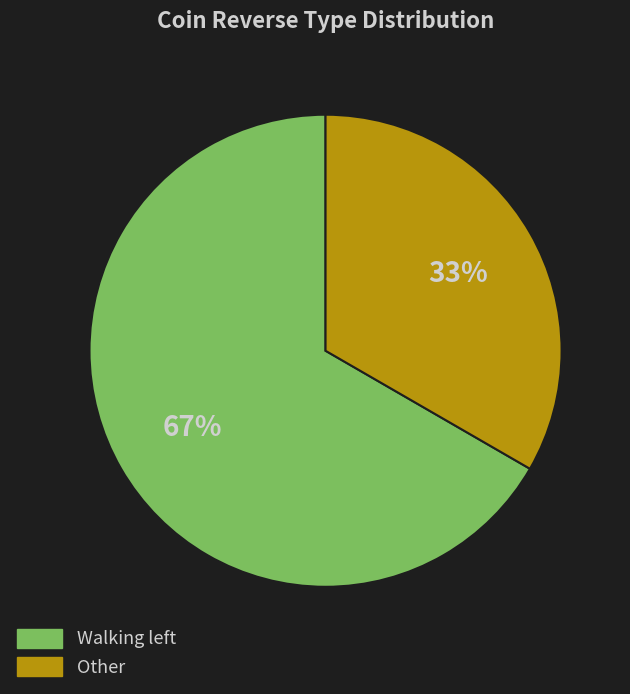

True or false: Other accounts for 33% of the total.

True